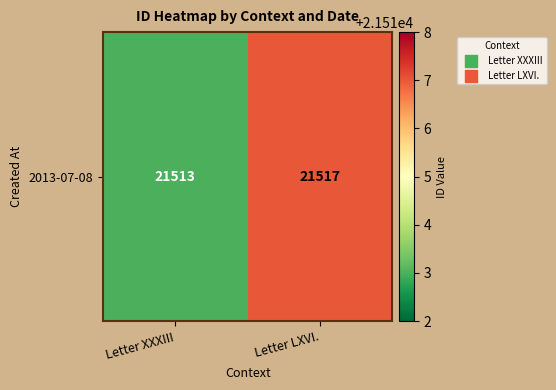

True or false: the data shows 21517 at Letter LXVI..

True